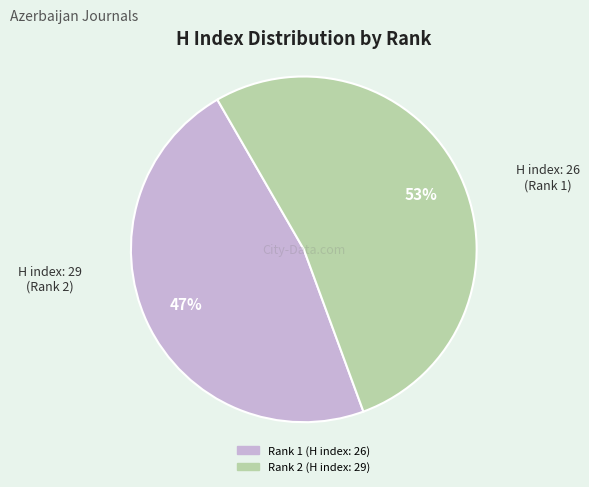

To the nearest percent, what is the average slice percentage?

50%